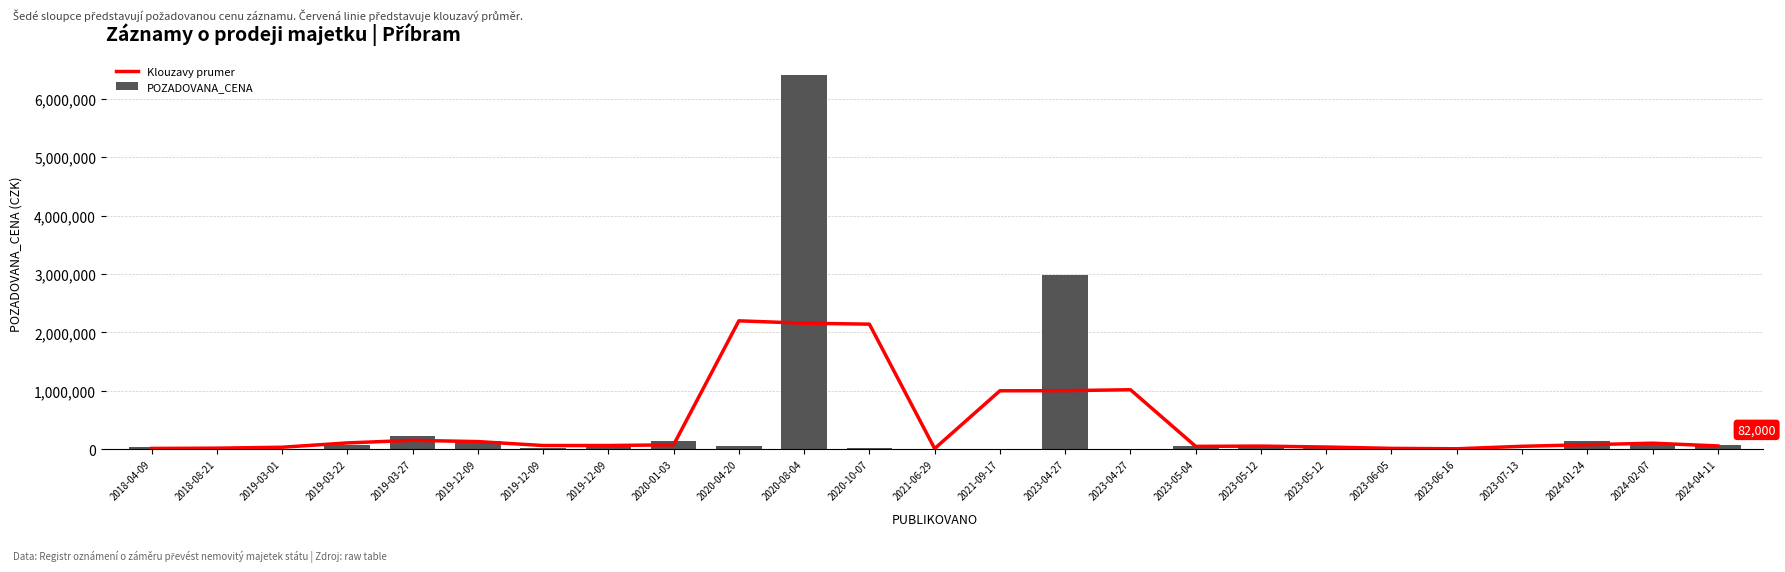

At which label is POZADOVANA_CENA closest to 3201890?

2023-04-27